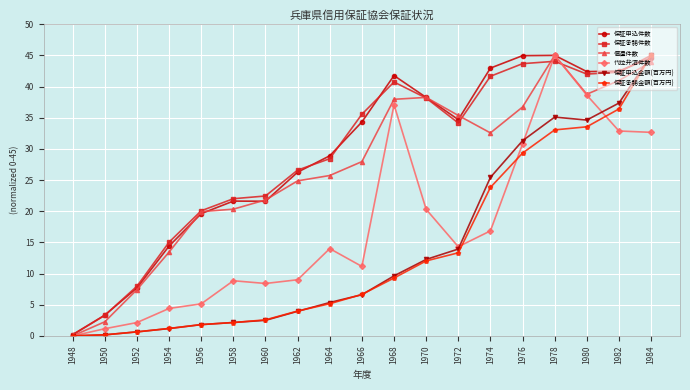

At how many categories does at least one series exceed 3?

18